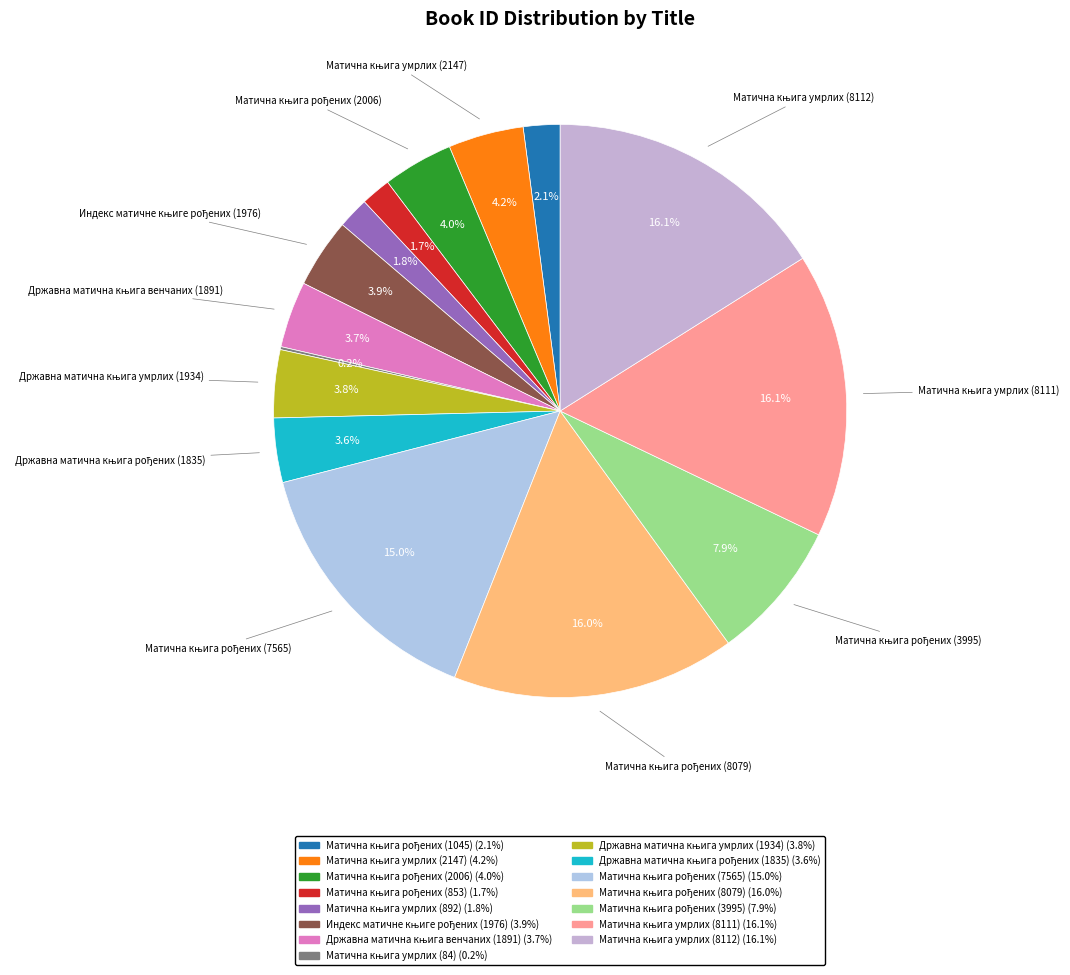

Combined, what portion of the pie is Државна матична књига рођених (1835) and Матична књига умрлих (892)?

5.4%